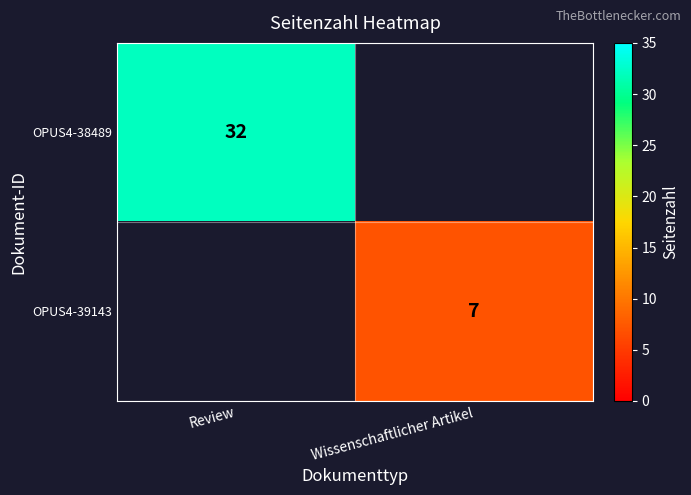

The value of OPUS4-39143 at Wissenschaftlicher Artikel is 10.3. True or false?

False